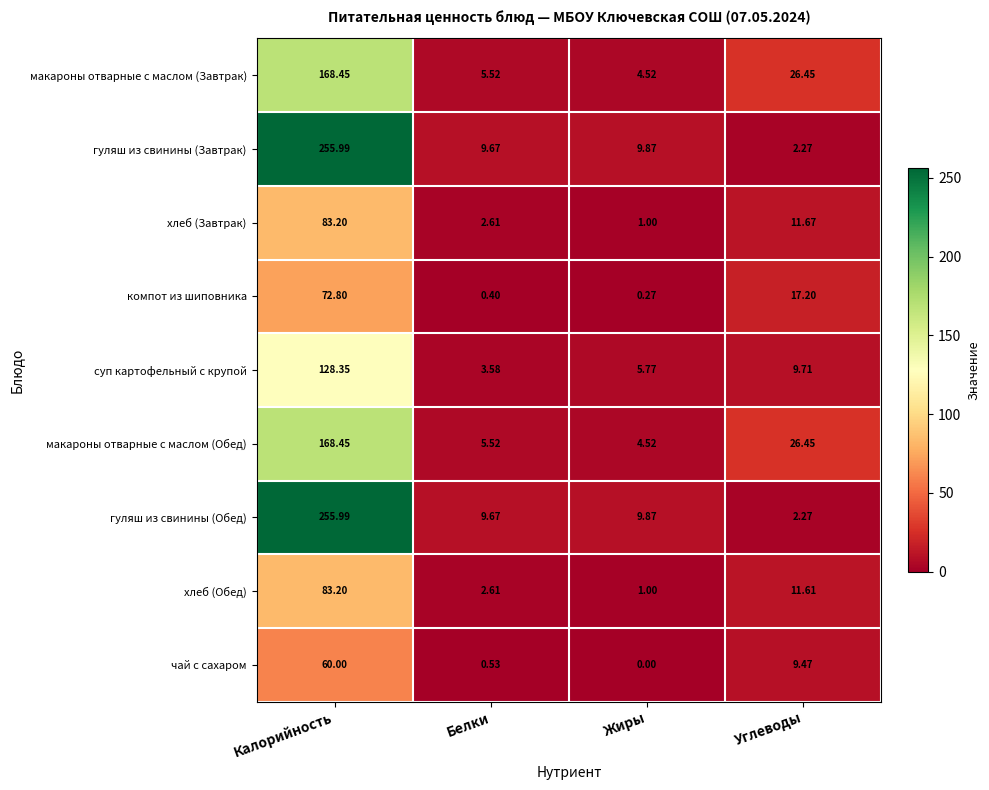

Which category has the lowest value in the суп картофельный с крупой series?

Белки